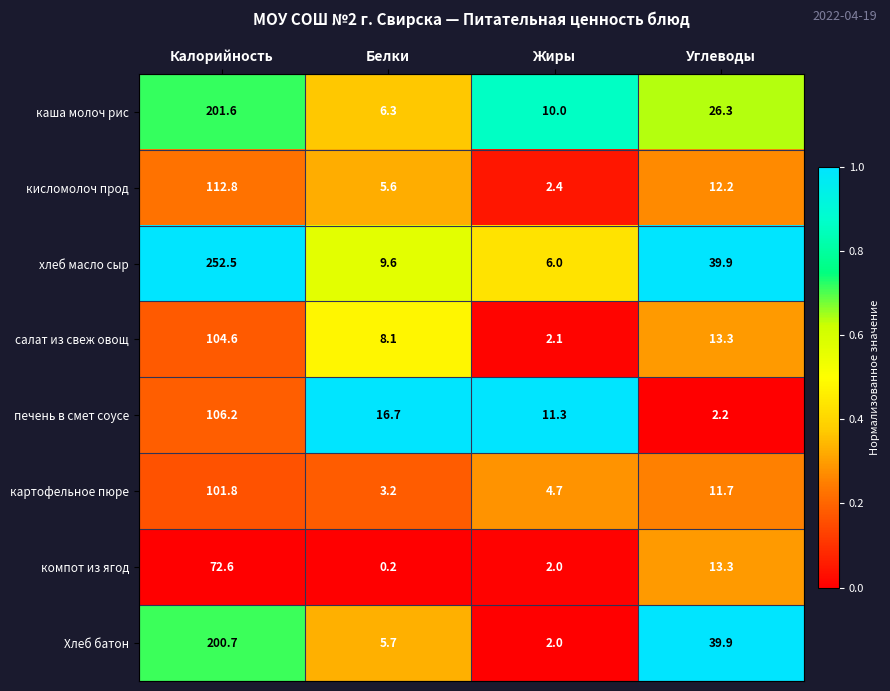

What is the total value across all series at Жиры?

40.5